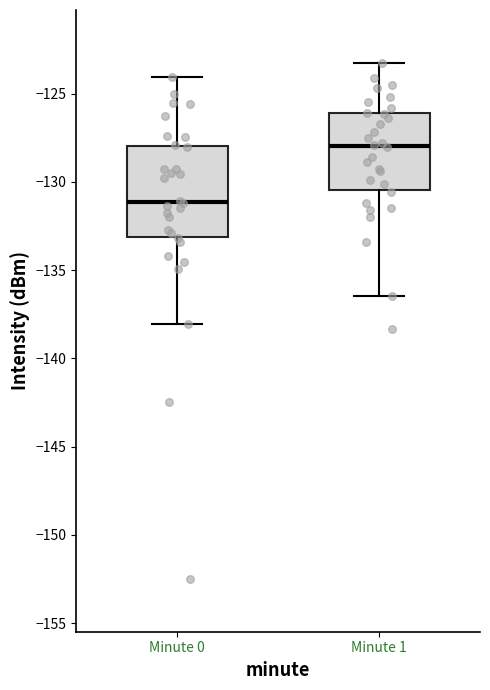

Which box is the tallest, from its lower edge to its upper edge?

Minute 0